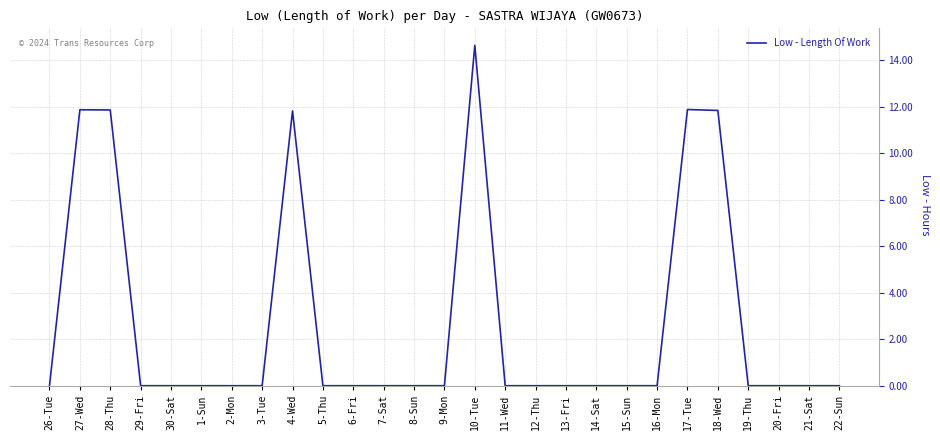

Is it true that the value at 13-Fri is 7.3?

False